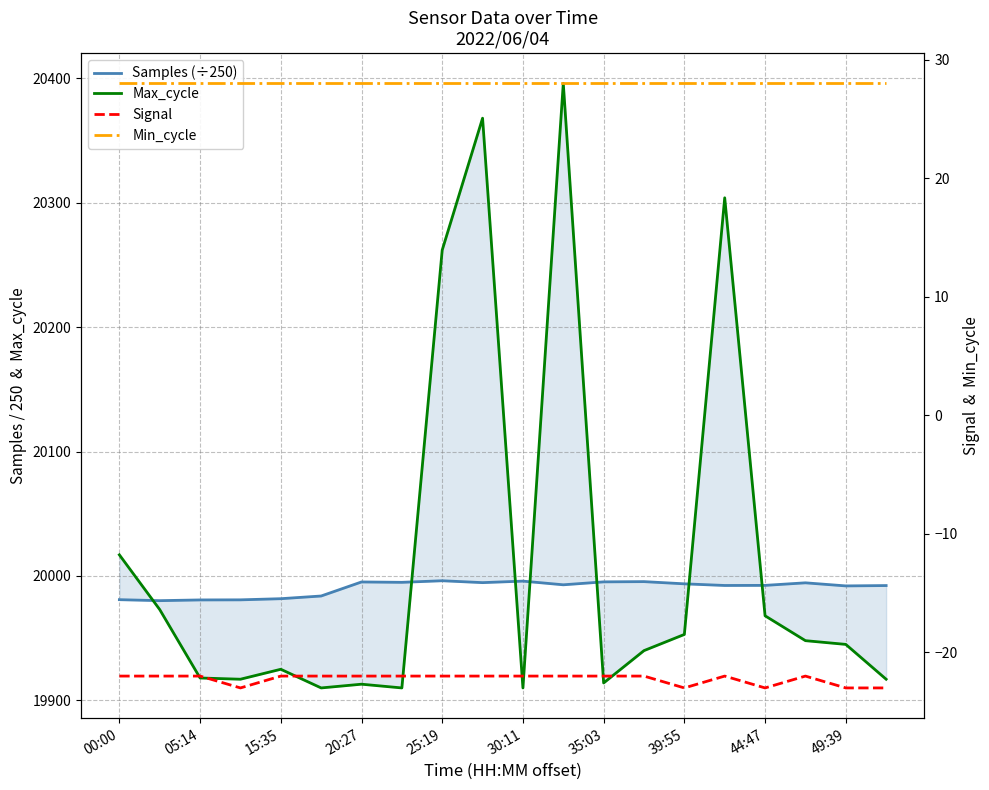

True or false: Signal and Samples (÷250) intersect in this chart.

False